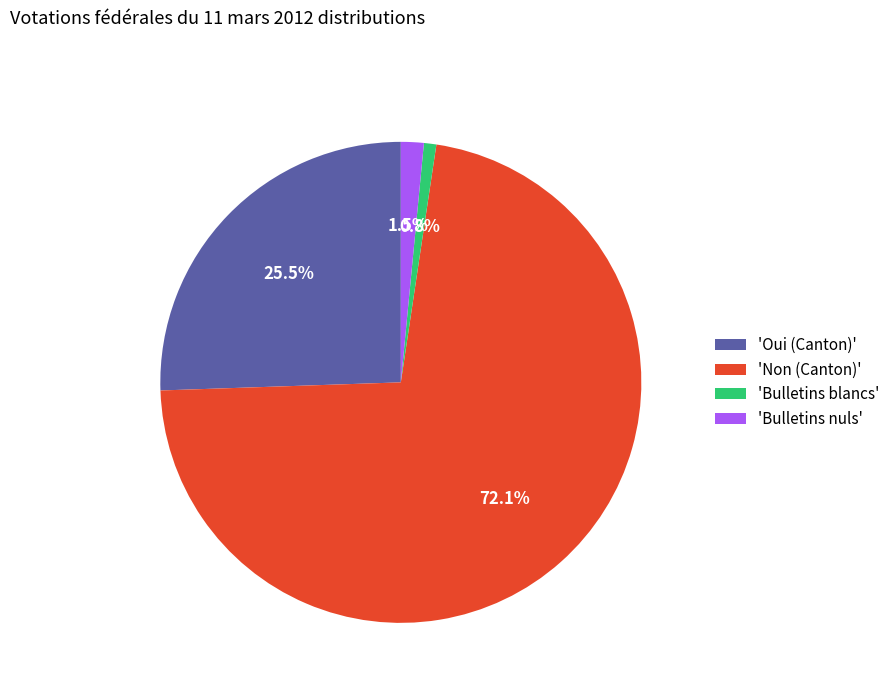

How many segments does this pie chart have?

4